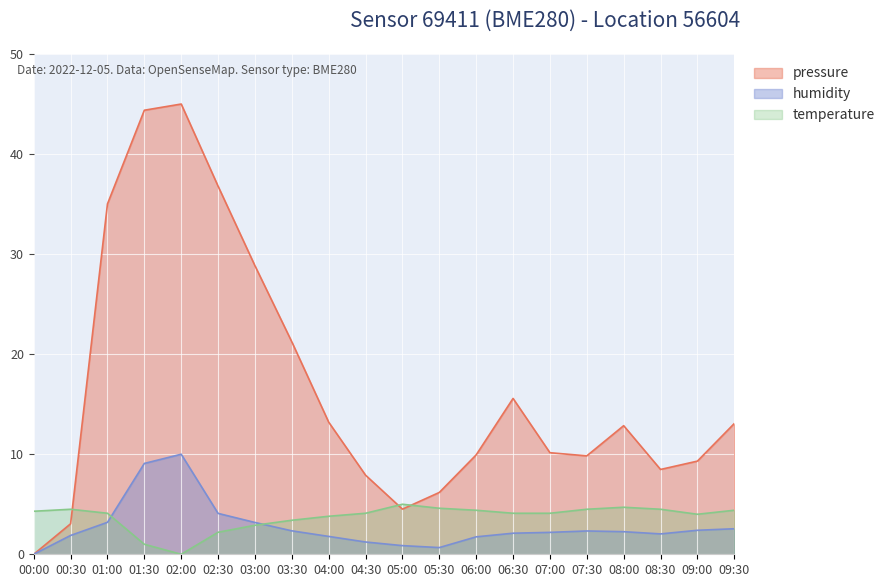

How many data points in humidity are above 2?

13